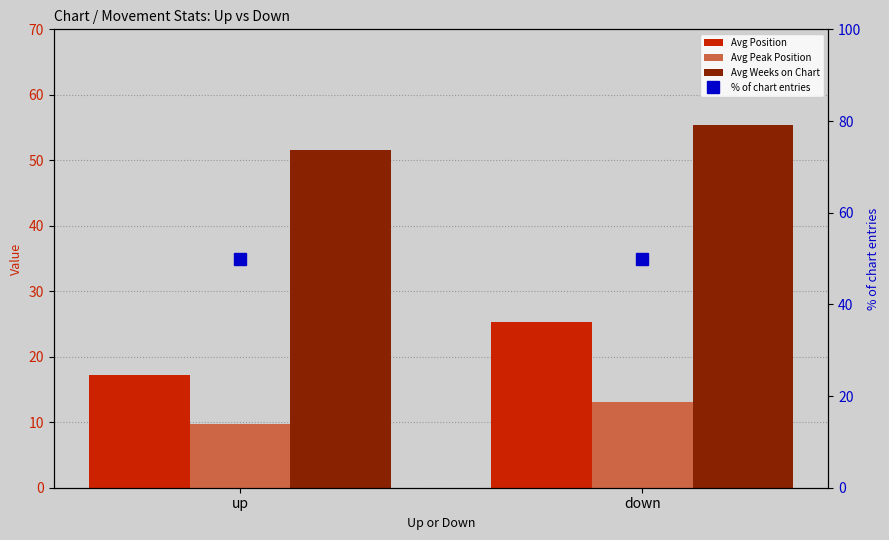

Reading left to right, extract all data points from this chart.

Avg Position: up=17.2	down=25.3
Avg Peak Position: up=9.7	down=13.0
Avg Weeks on Chart: up=51.6	down=55.4
% of chart entries: up=50.0	down=50.0